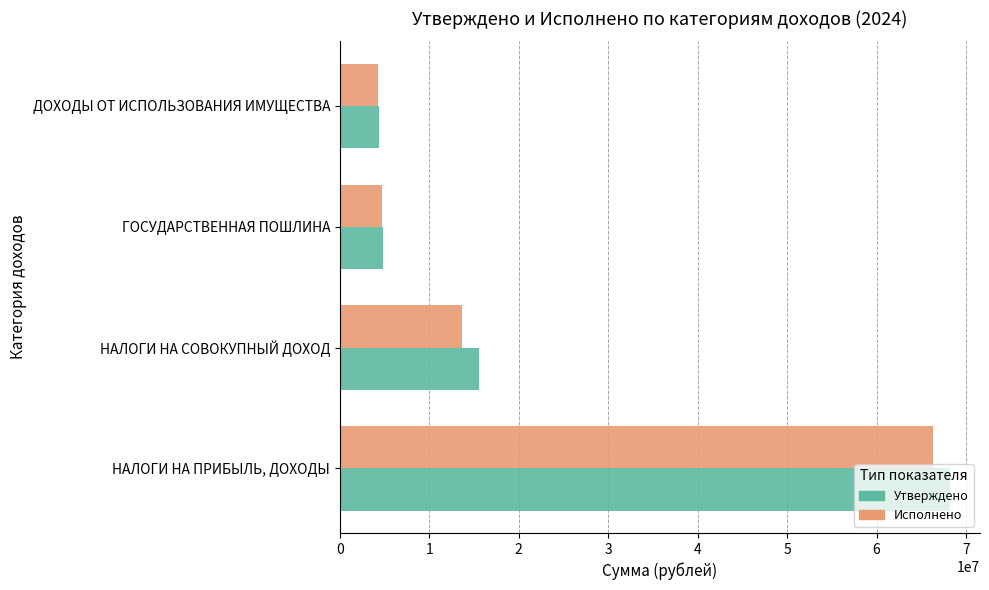

What is the maximum value shown in the chart?

68153930.8